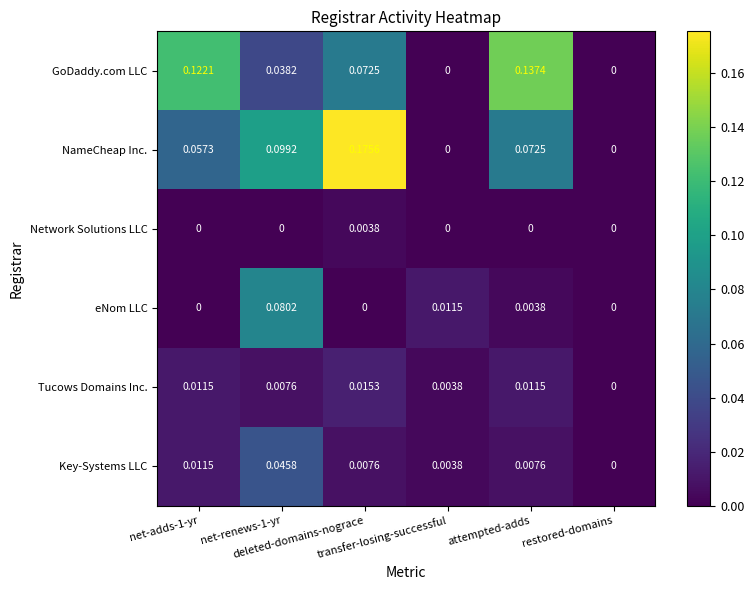

Which series changed the most between net-renews-1-yr and transfer-losing-successful?

NameCheap Inc.